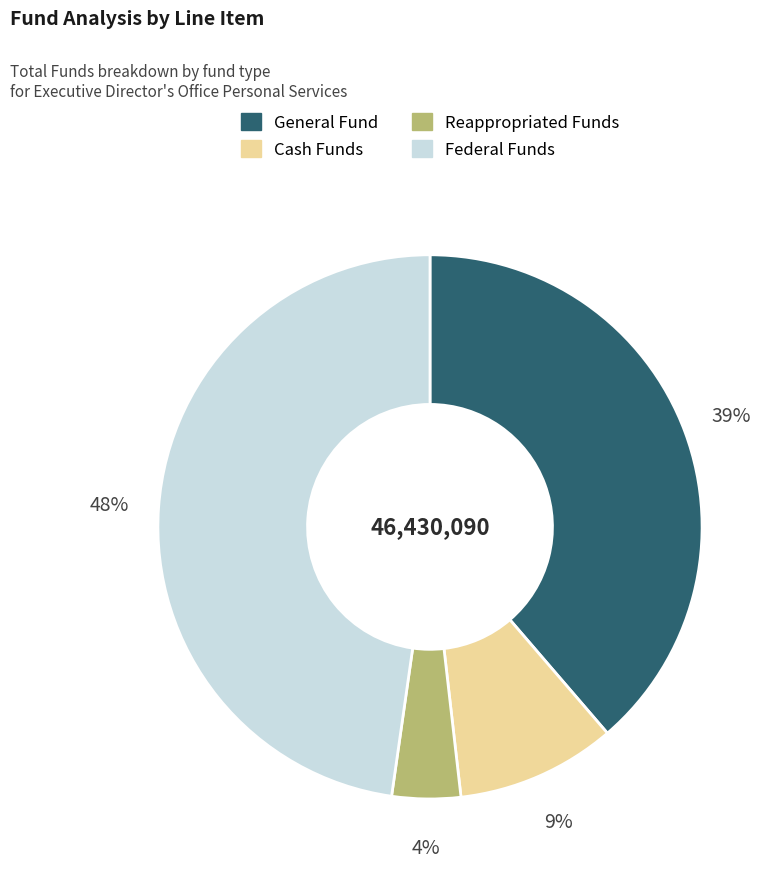

How many segments does this pie chart have?

4